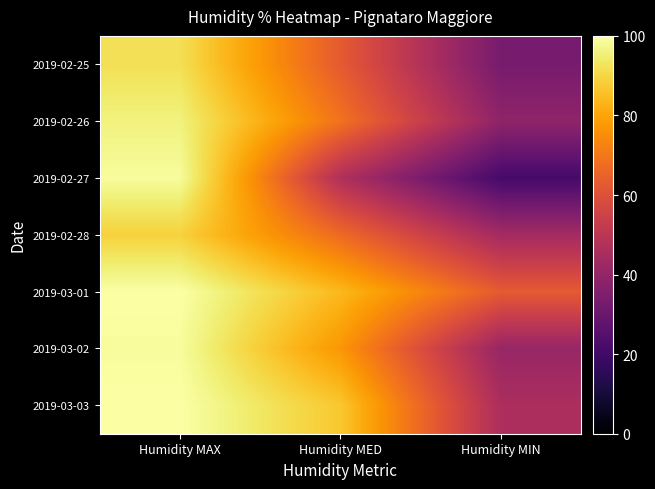

Between Humidity MIN and Humidity MED, which is larger?

Humidity MED